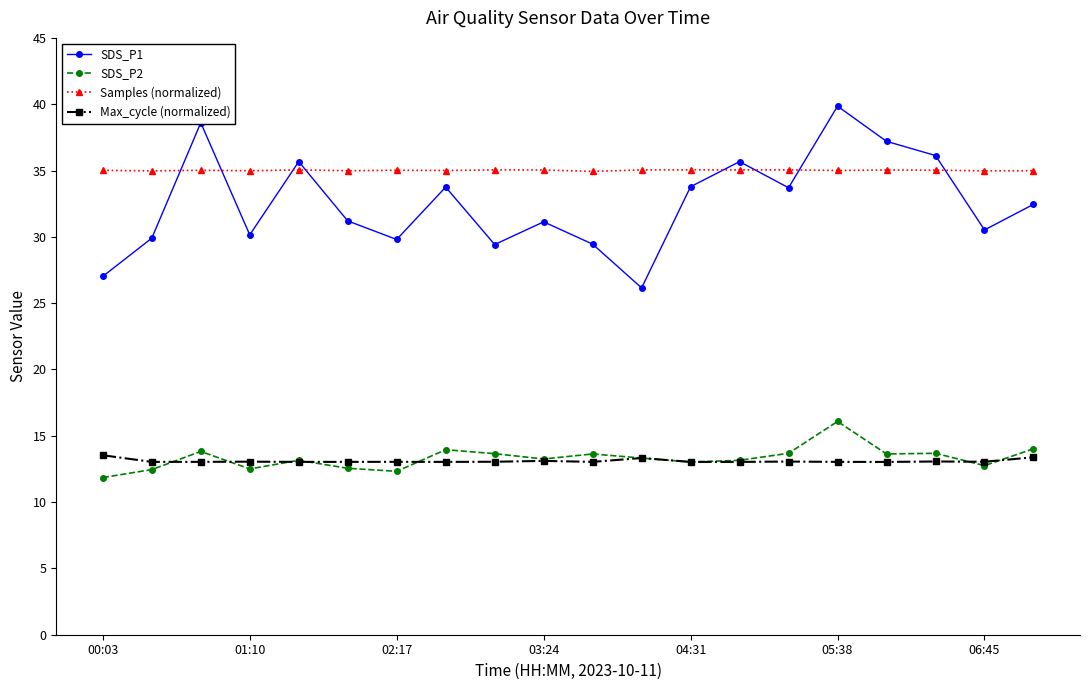

List the series in order of their peak value, lowest first.

Max_cycle (normalized), SDS_P2, Samples (normalized), SDS_P1